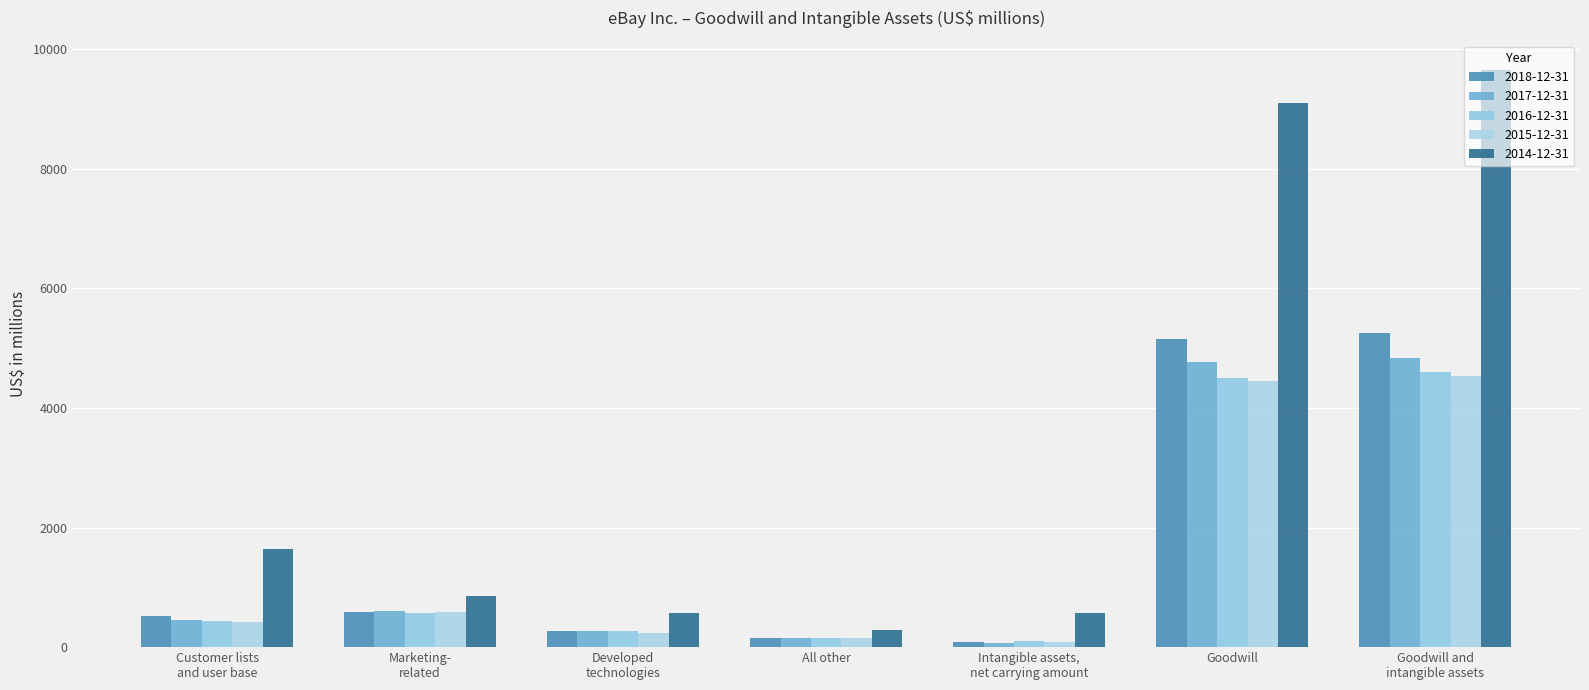

At which label does 2018-12-31 reach its peak?

Goodwill and
intangible assets